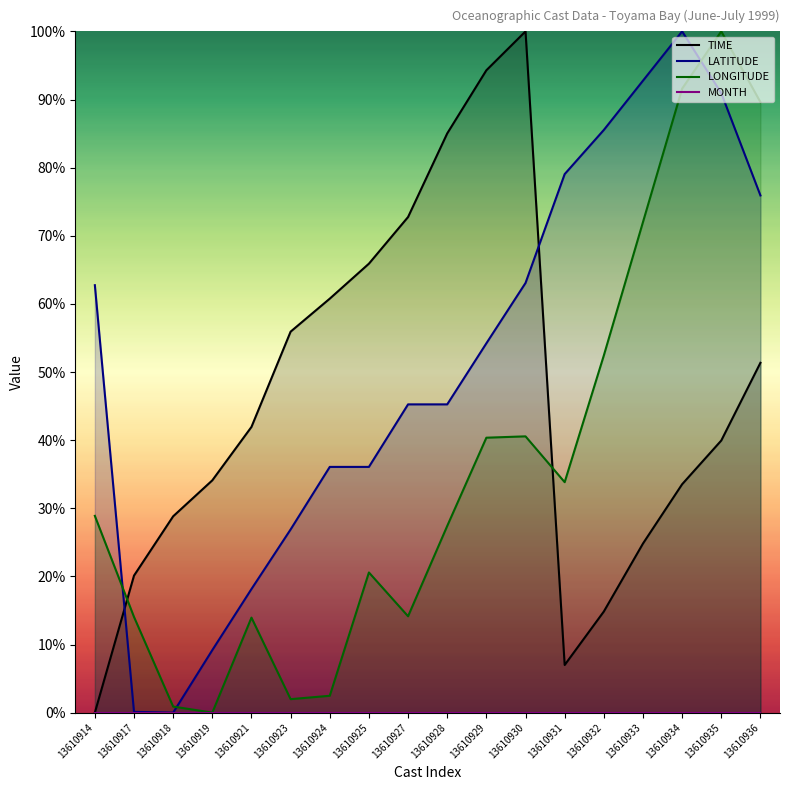

How many intersections are there between LATITUDE and TIME?

2